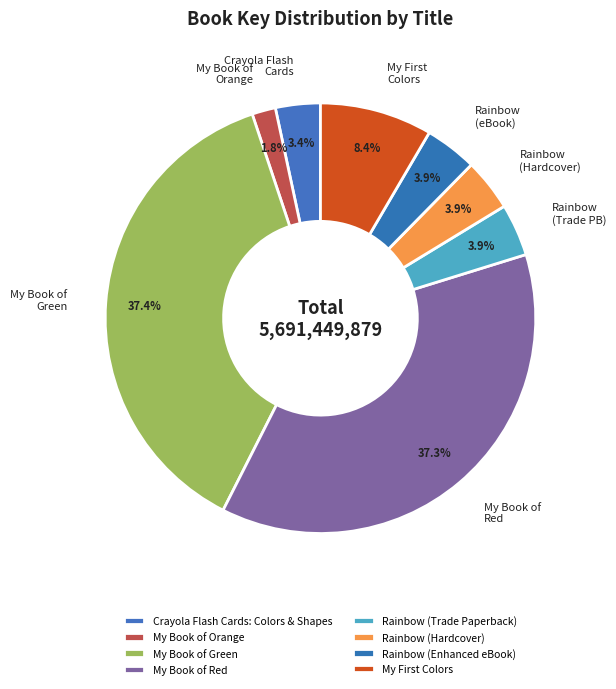

Which slice is the smallest?

My Book of Orange